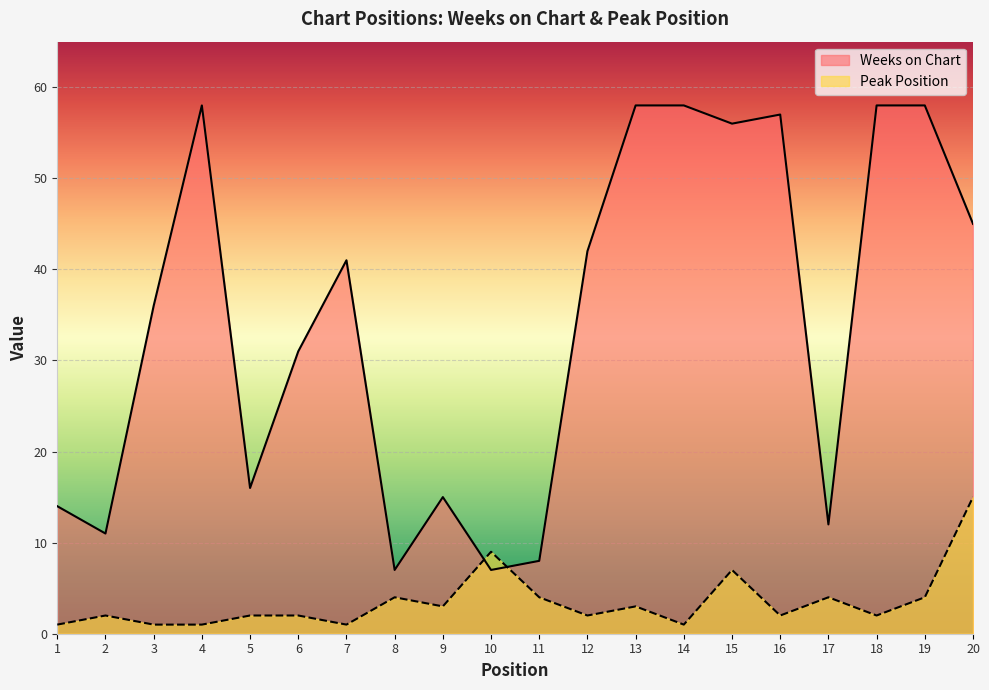

Between which two adjacent categories do Weeks on Chart and Peak Position first intersect?

9 and 10